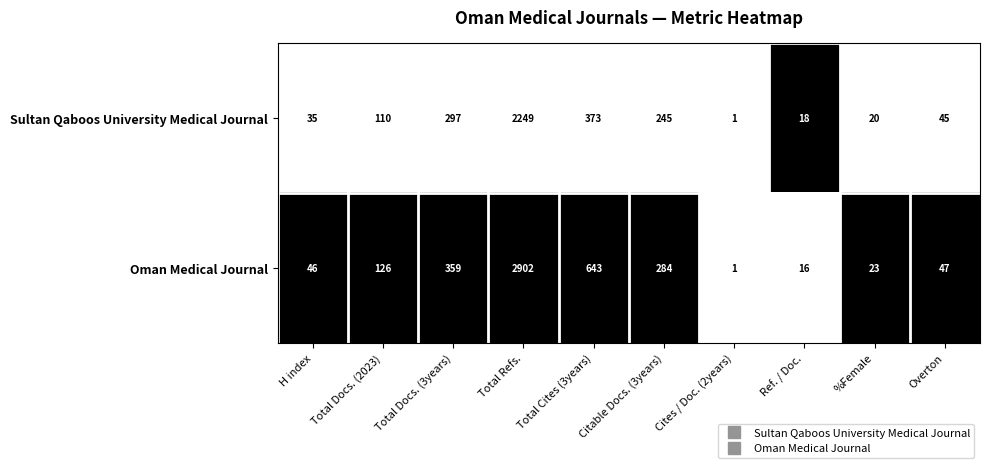

Which label corresponds to the largest value in the chart?

Total Refs.